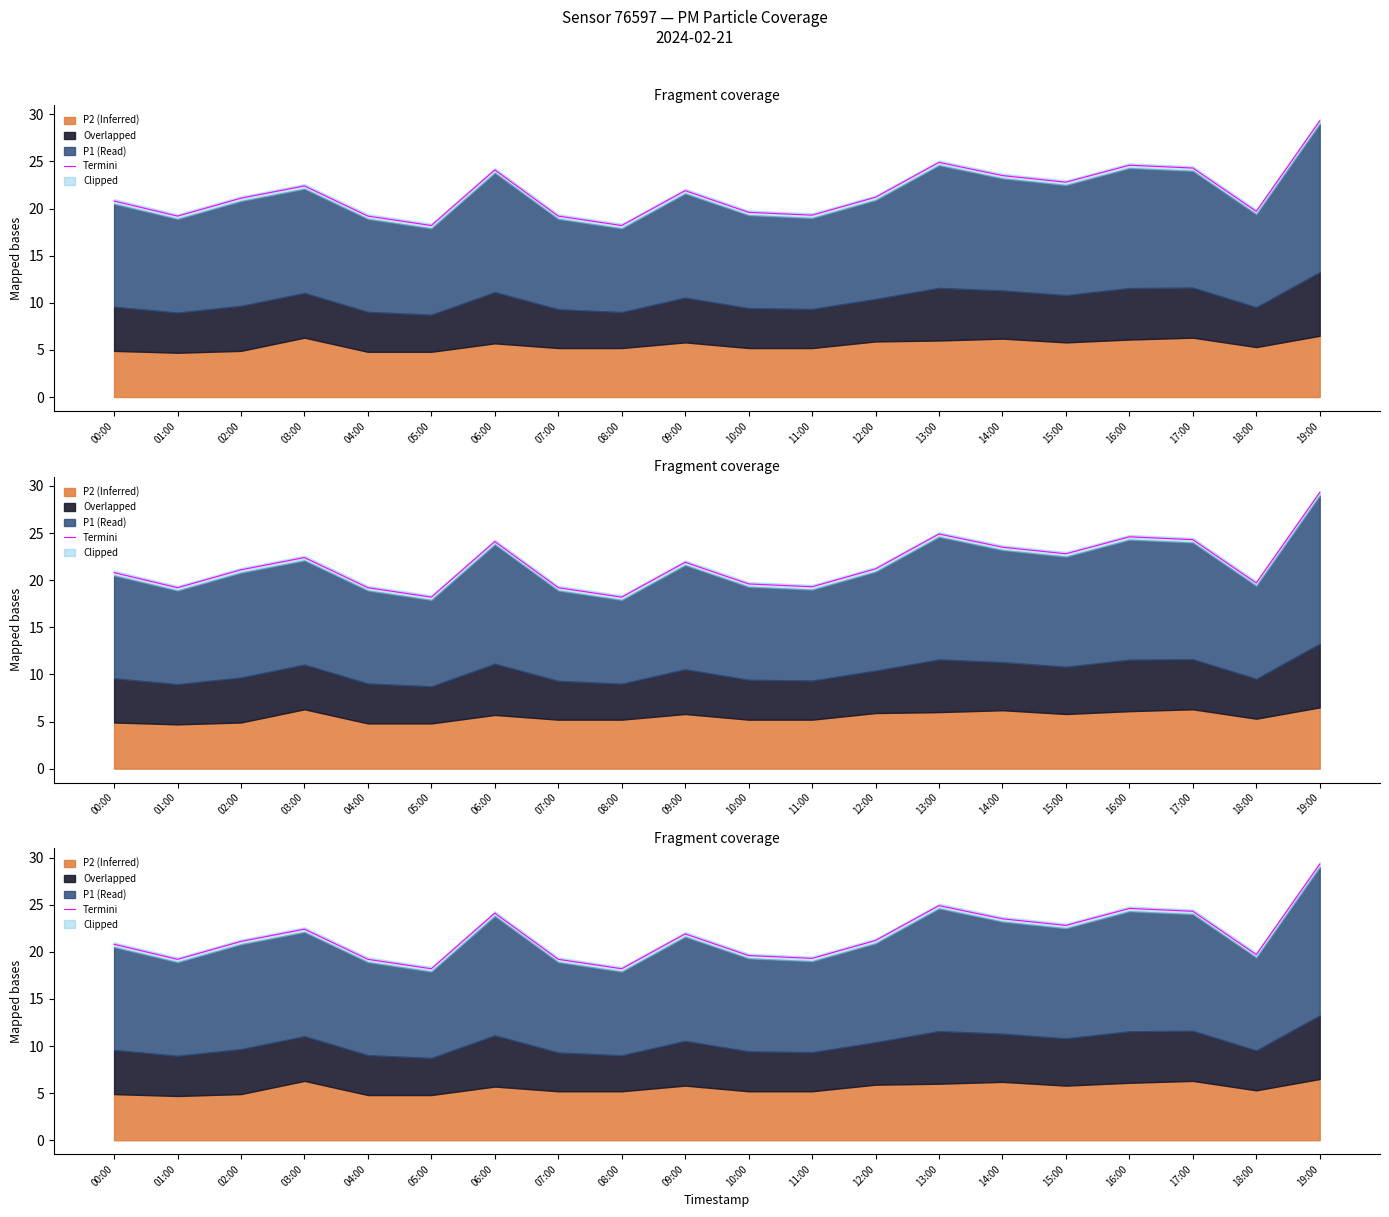

What is the value of the 14th point from the left?

24.9